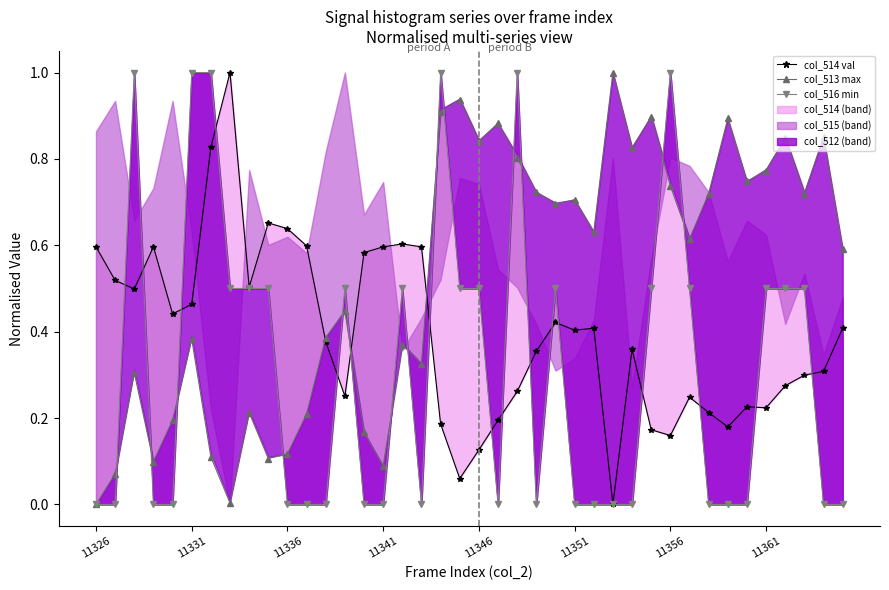

True or false: col_513 max has a value of 0.4 at 16.

True